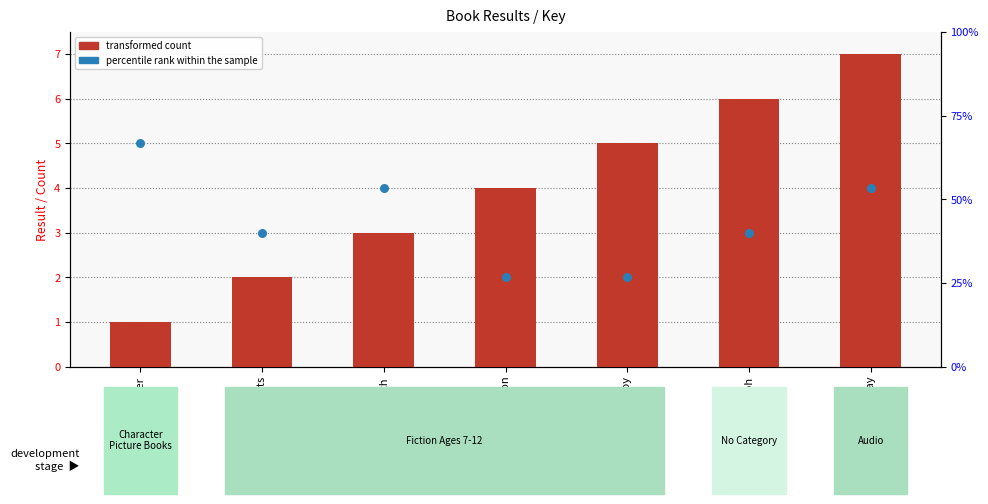

What is the total value across all series at Shiloh?

9